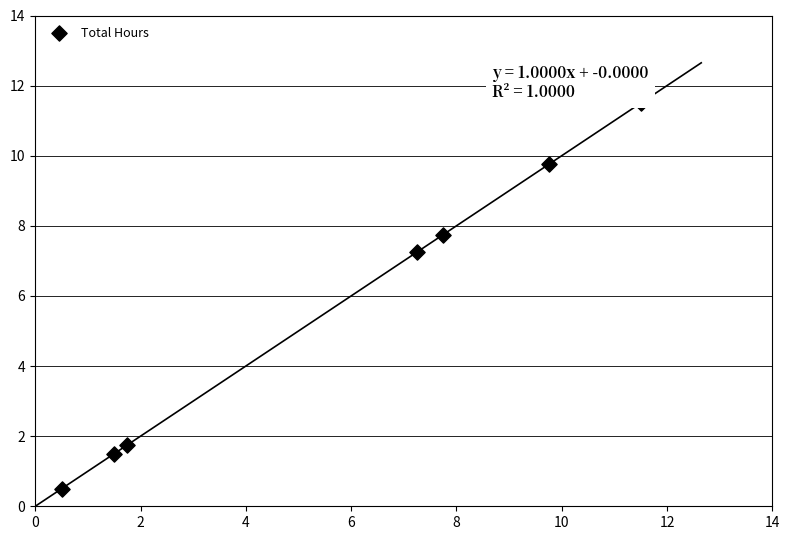

What is the average X value?

5.7